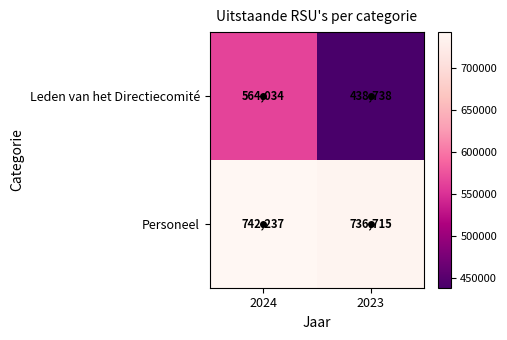

The Leden van het Directiecomité series shows 386207 at 2024. True or false?

False